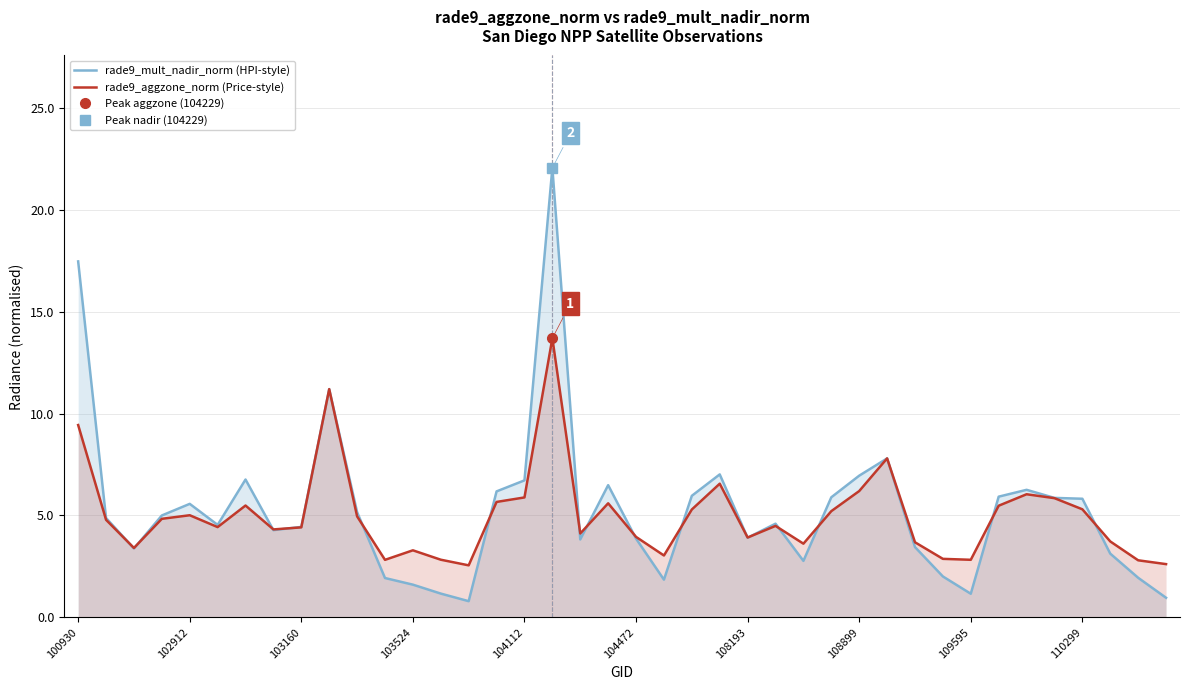

What is the sum of all rade9_mult_nadir_norm (HPI-style) values?

210.6